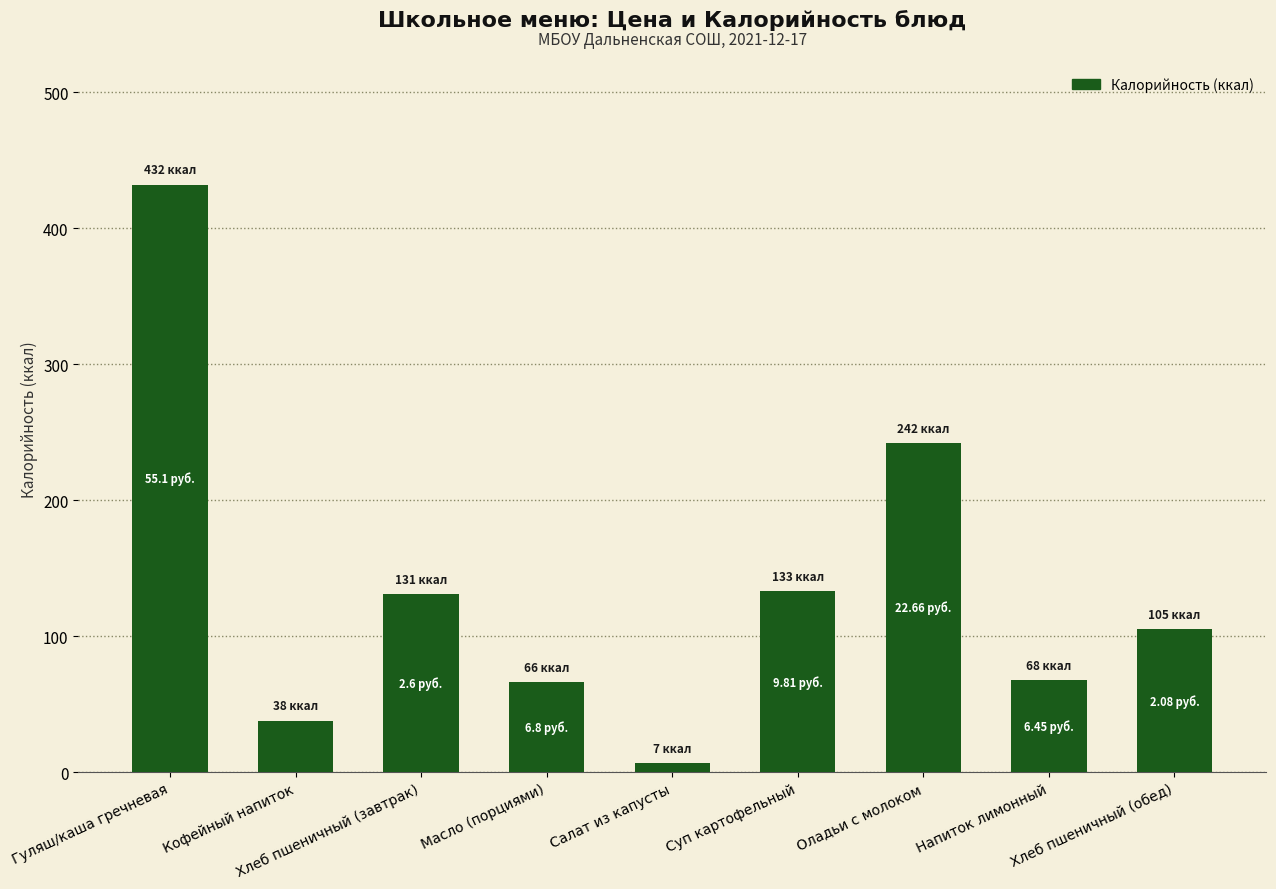

At which label does the data first exceed 105?

Гуляш/каша гречневая